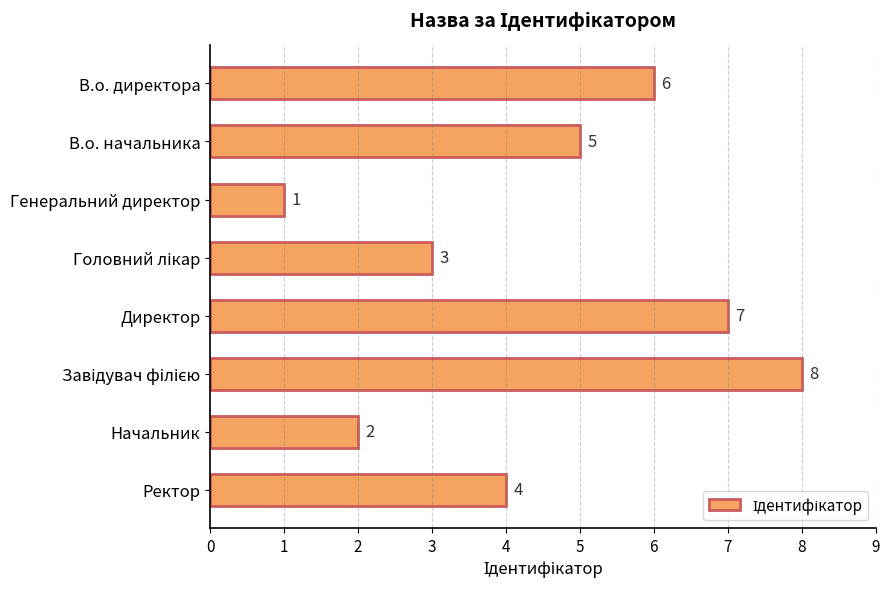

The value at Ректор is 4. True or false?

True